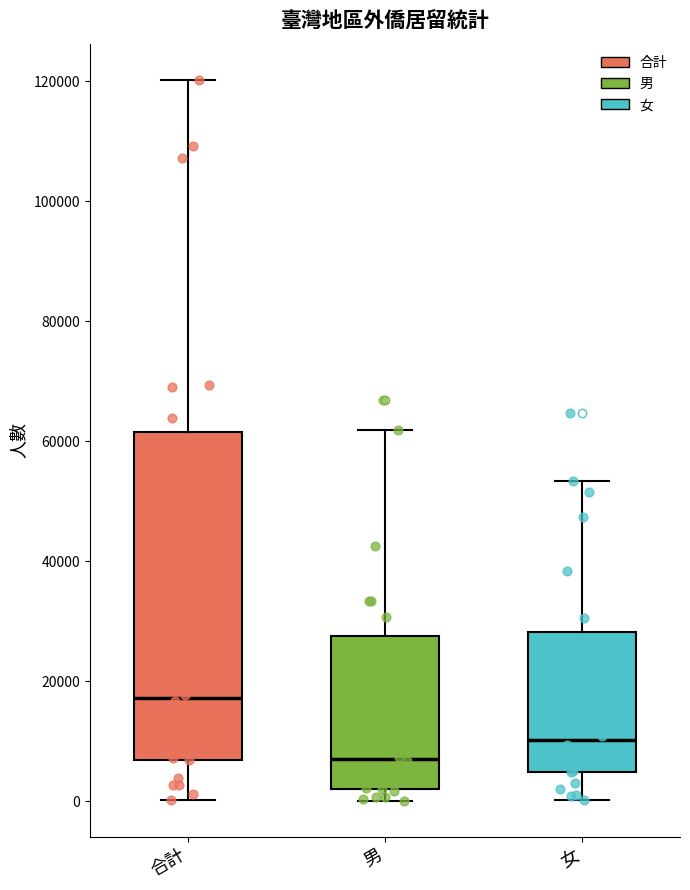

Reading left to right, transcribe this box plot: for each box, give where its median line is, the range the box spans, and where its two whiskers end, as read against the y-axis. The values are not printed on the chart, so give them approximately, as read against the axis.

合計: median 18000, box 6000 to 62000, whiskers 0 to 120000
男: median 6000, box 2000 to 28000, whiskers 0 to 62000
女: median 10000, box 4000 to 28000, whiskers 0 to 54000